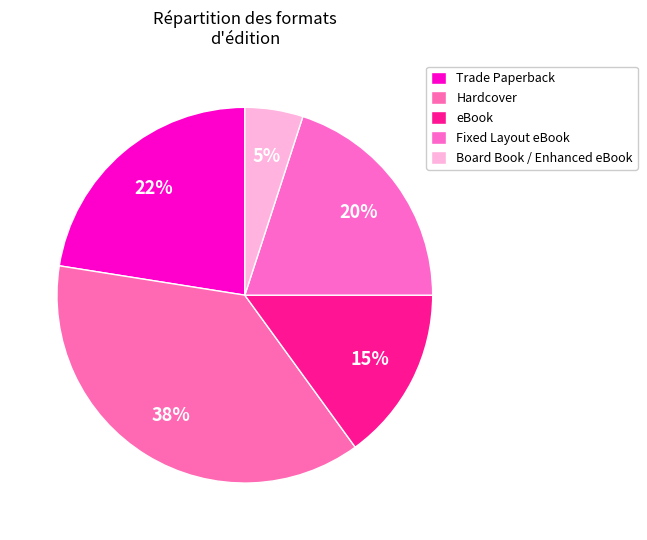

Is eBook the majority of the pie?

No